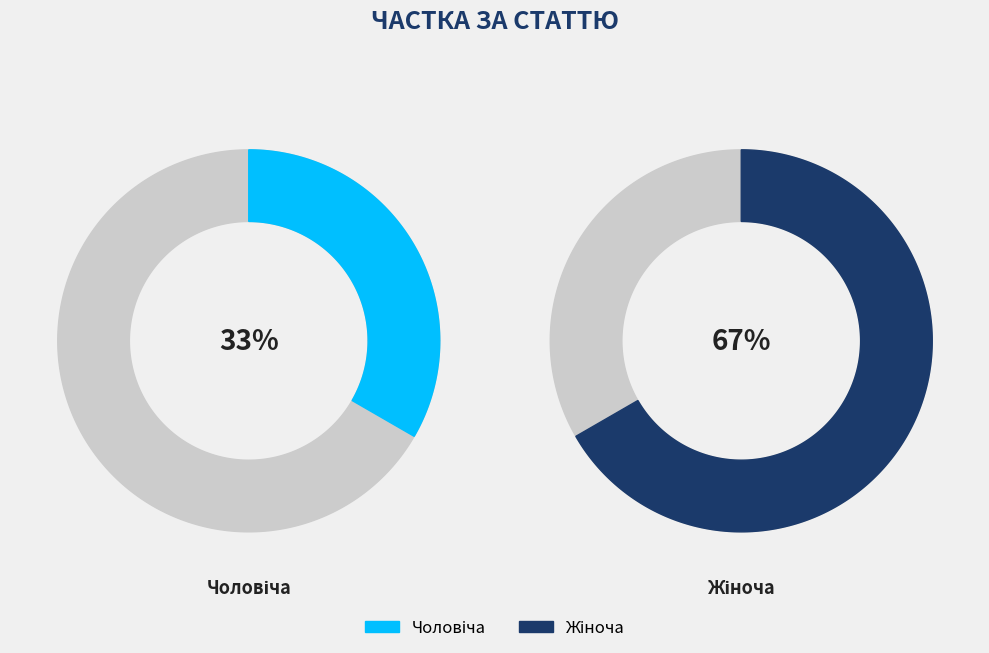

Approximately how many times larger is the value at Жіноча compared to Чоловіча?

2.0